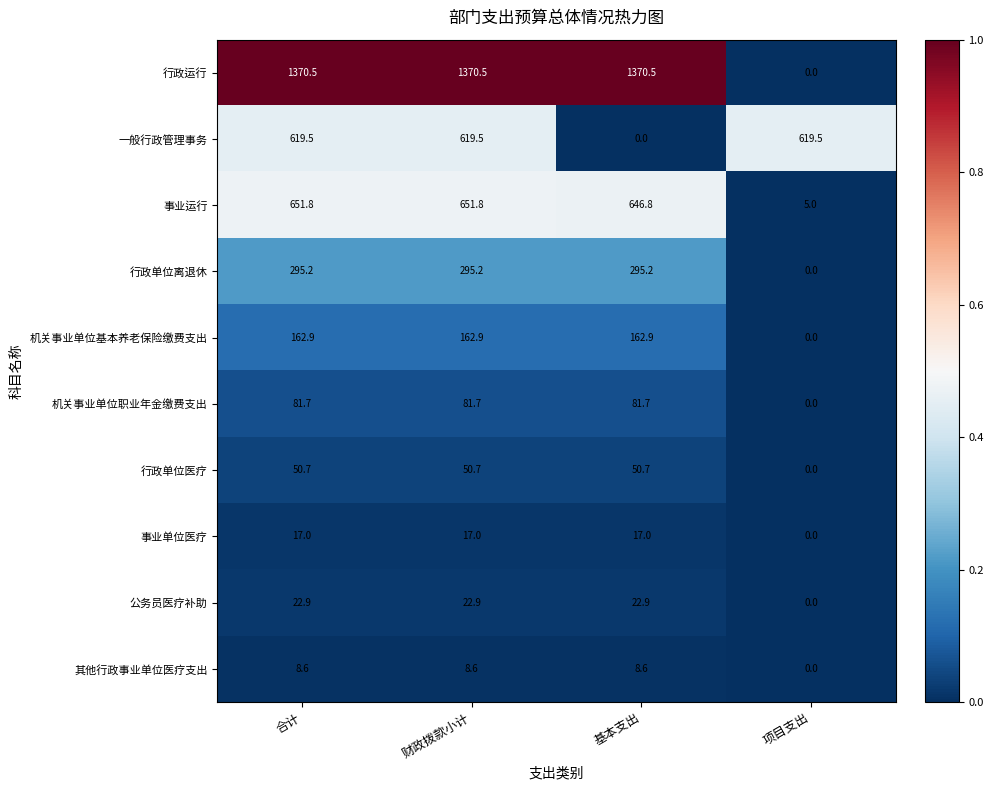

True or false: 行政单位医疗 has a value of 50.7 at 财政拨款小计.

True